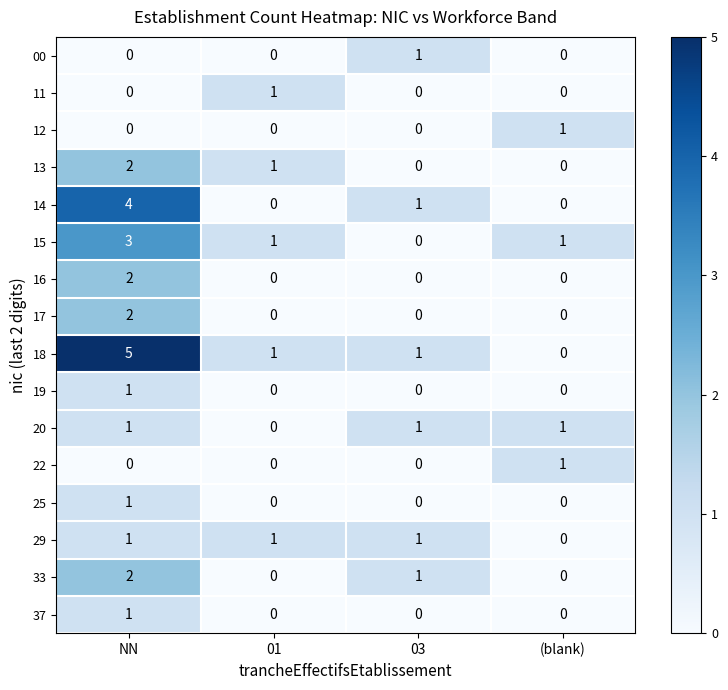

How many series are shown in this chart?

16